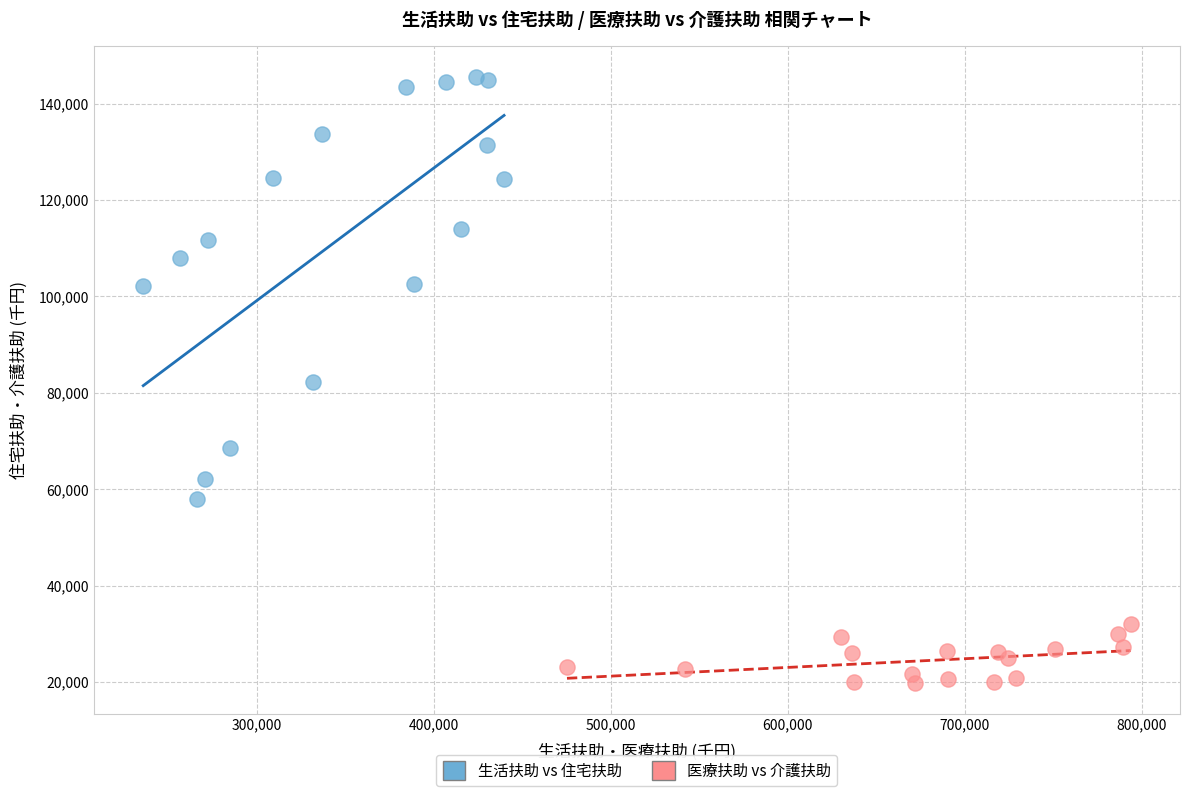

Which series has the largest Y range (max minus min)?

生活扶助 vs 住宅扶助